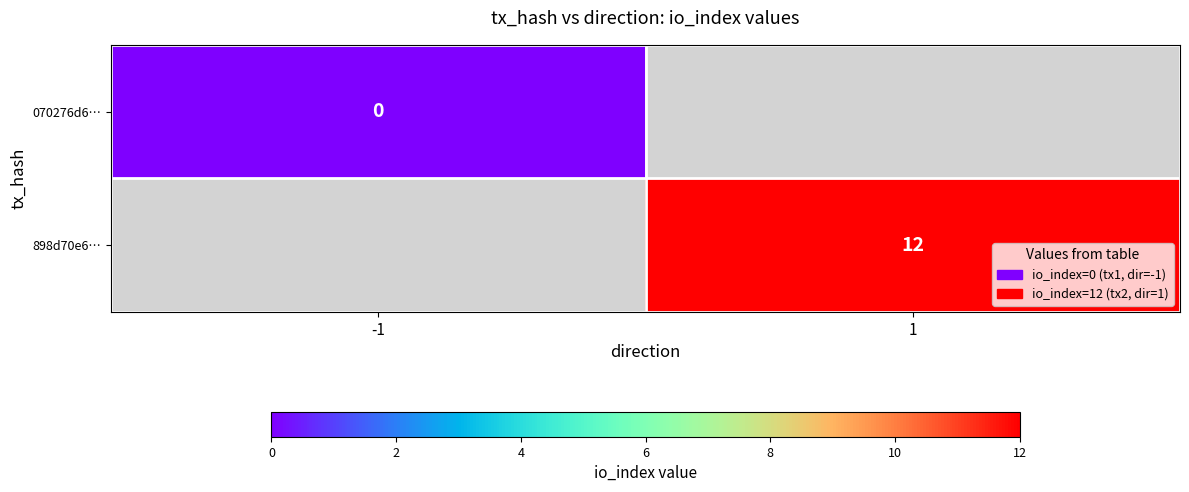

Is it true that 898d70e6… equals 21 at 1?

False